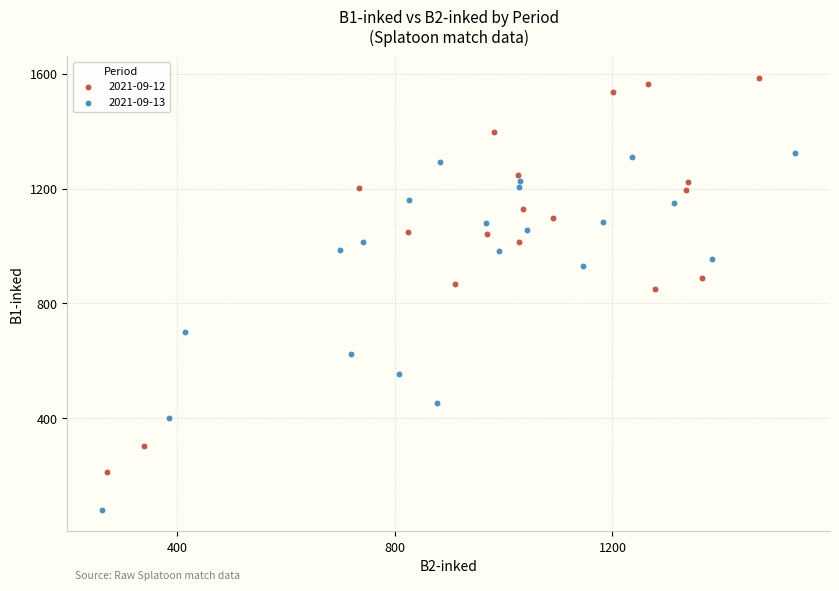

Which series contains the highest Y value?

2021-09-12